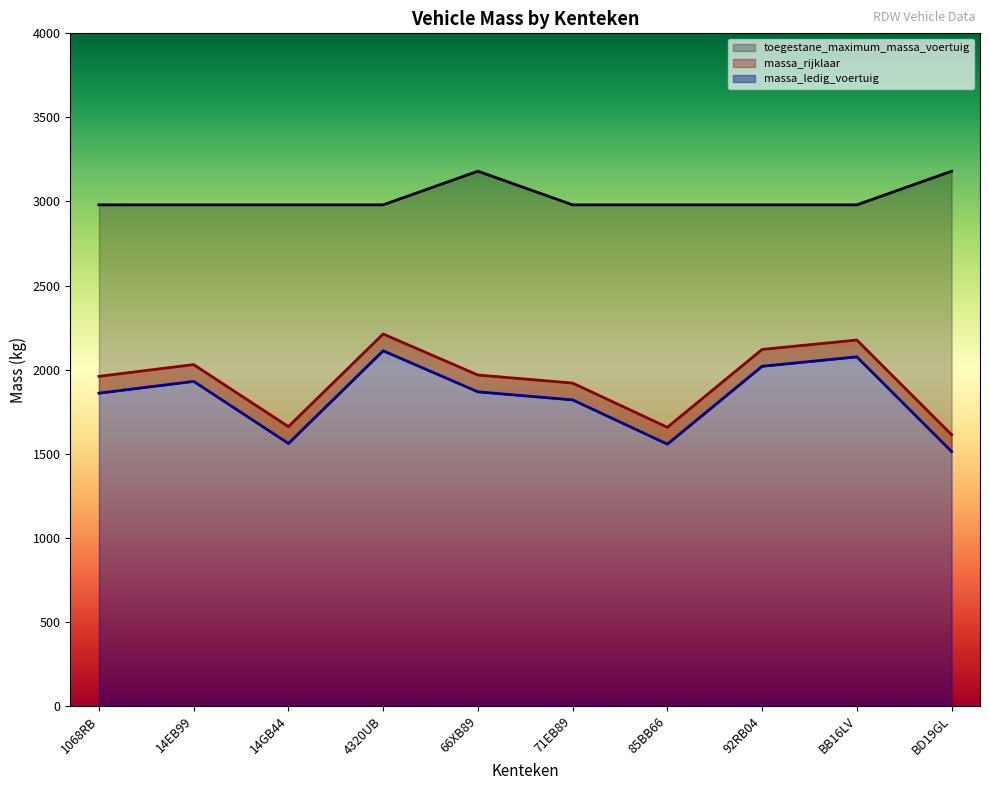

At how many categories does at least one series exceed 1910?

10